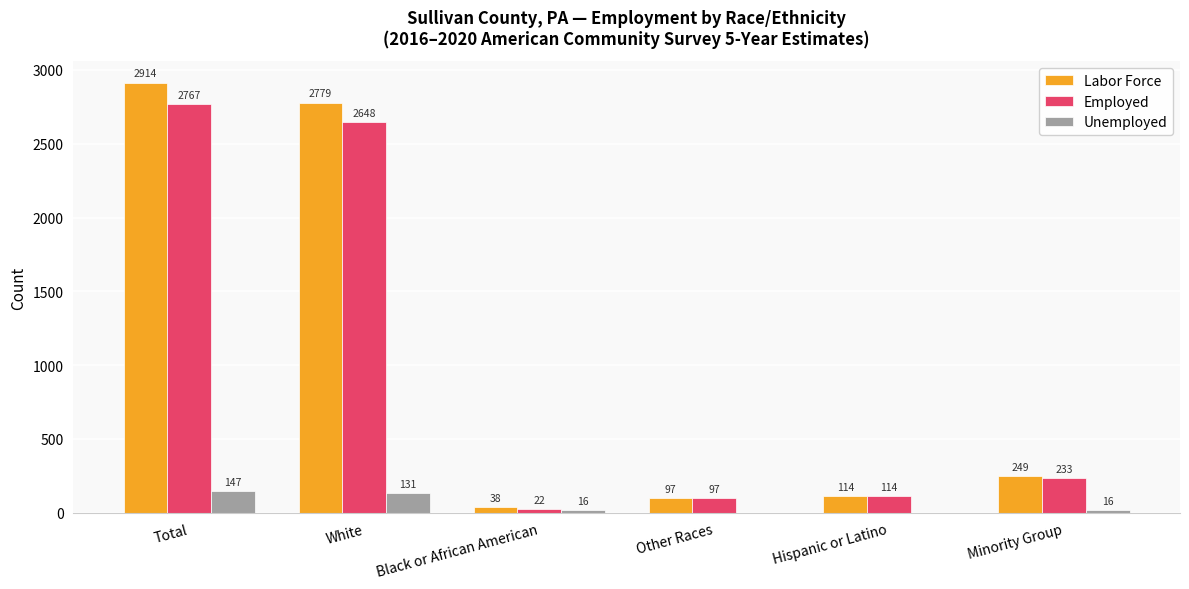

Which series changed the most between White and Minority Group?

Labor Force